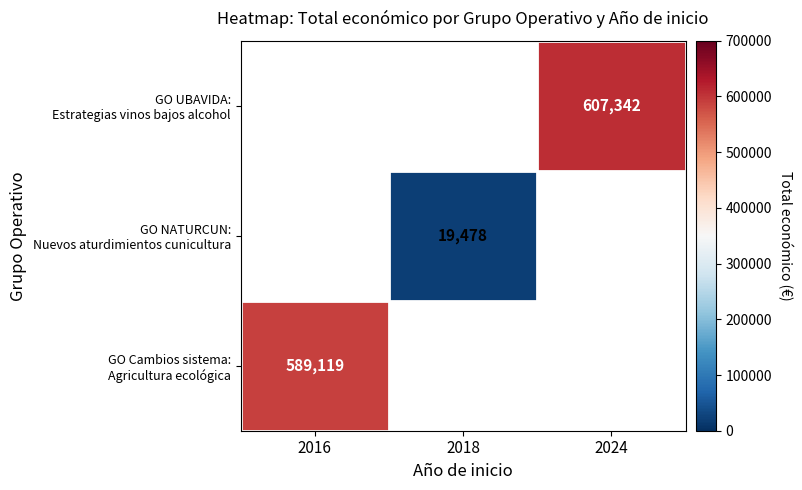

Between 2016 and 2024, which is larger?

2024